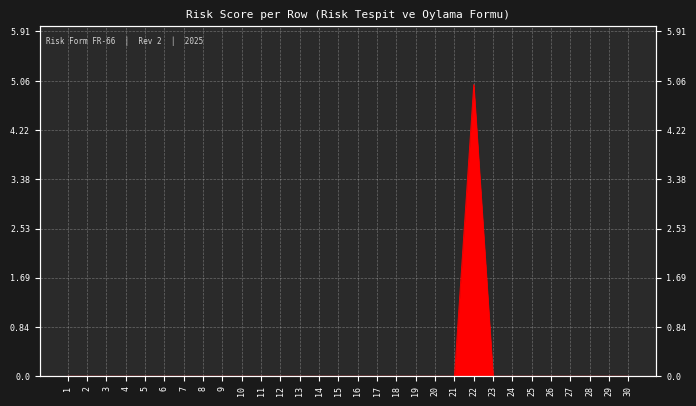

Reading left to right, what are all the values shown in this chart?

1=0	2=0	3=0	4=0	5=0	6=0	7=0	8=0	9=0	10=0	11=0	12=0	13=0	14=0	15=0	16=0	17=0	18=0	19=0	20=0	21=0	22=5	23=0	24=0	25=0	26=0	27=0	28=0	29=0	30=0